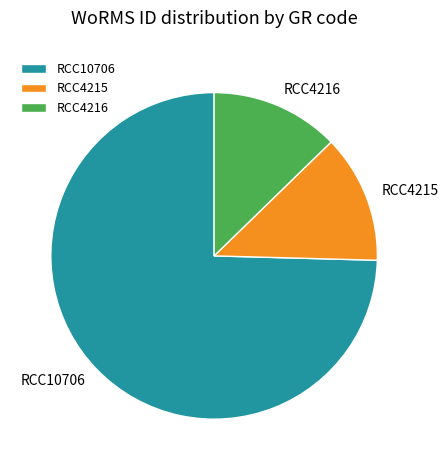

Between RCC10706 and RCC4215, which is larger?

RCC10706